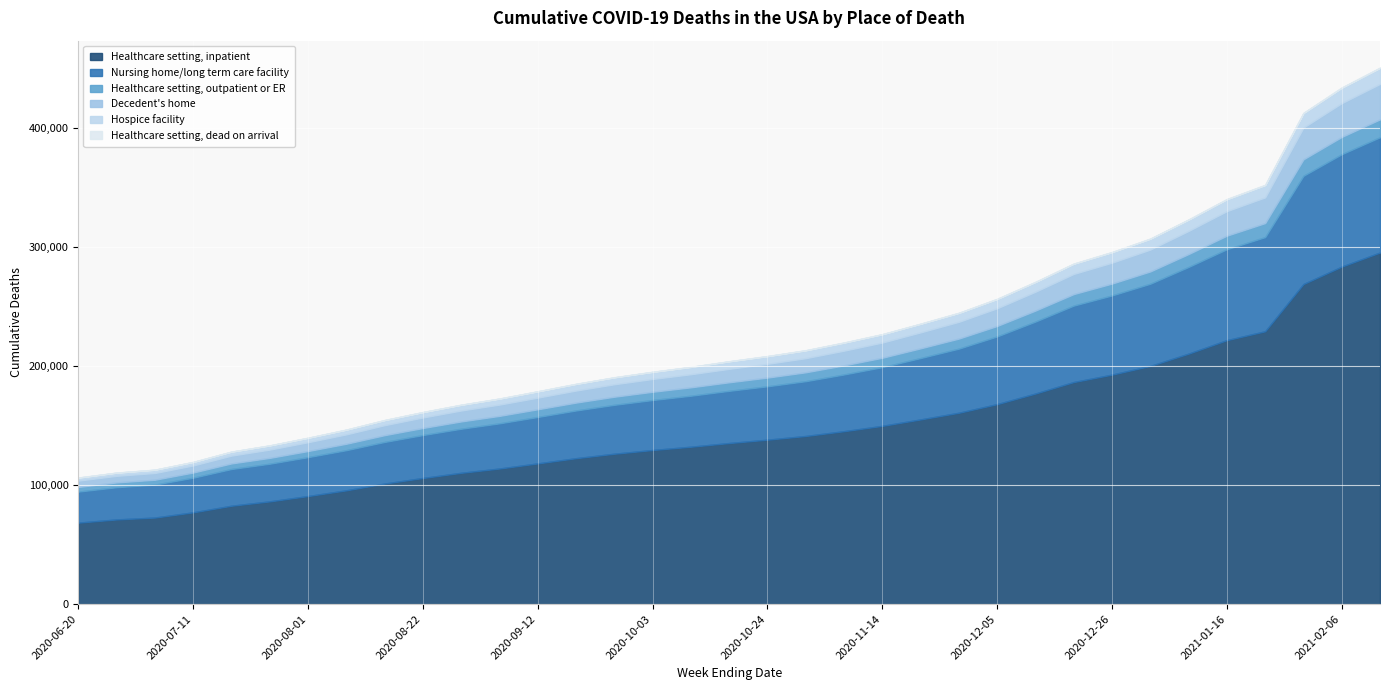

What is the greatest value displayed?

295457